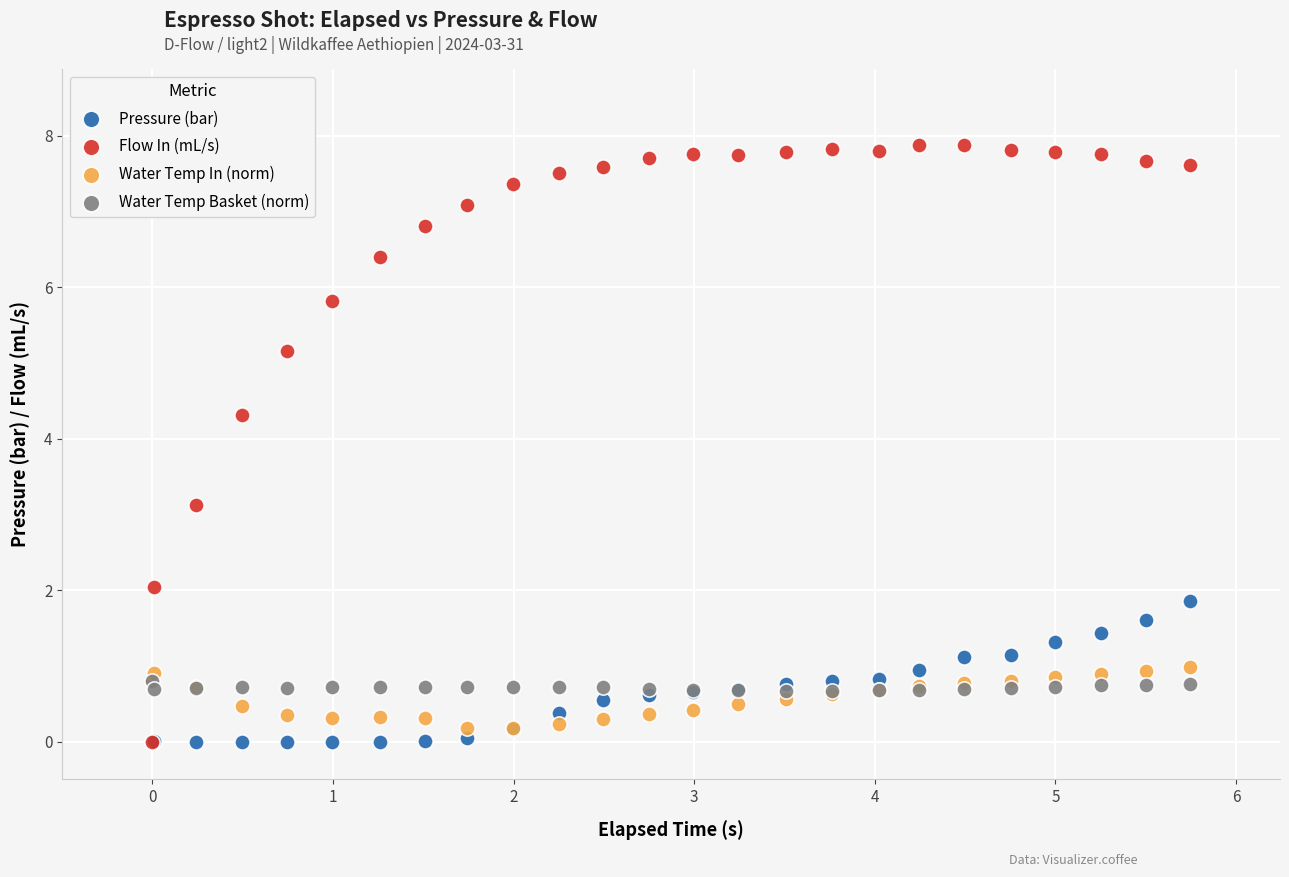

Which series has the widest spread of Y values?

Flow In (mL/s)